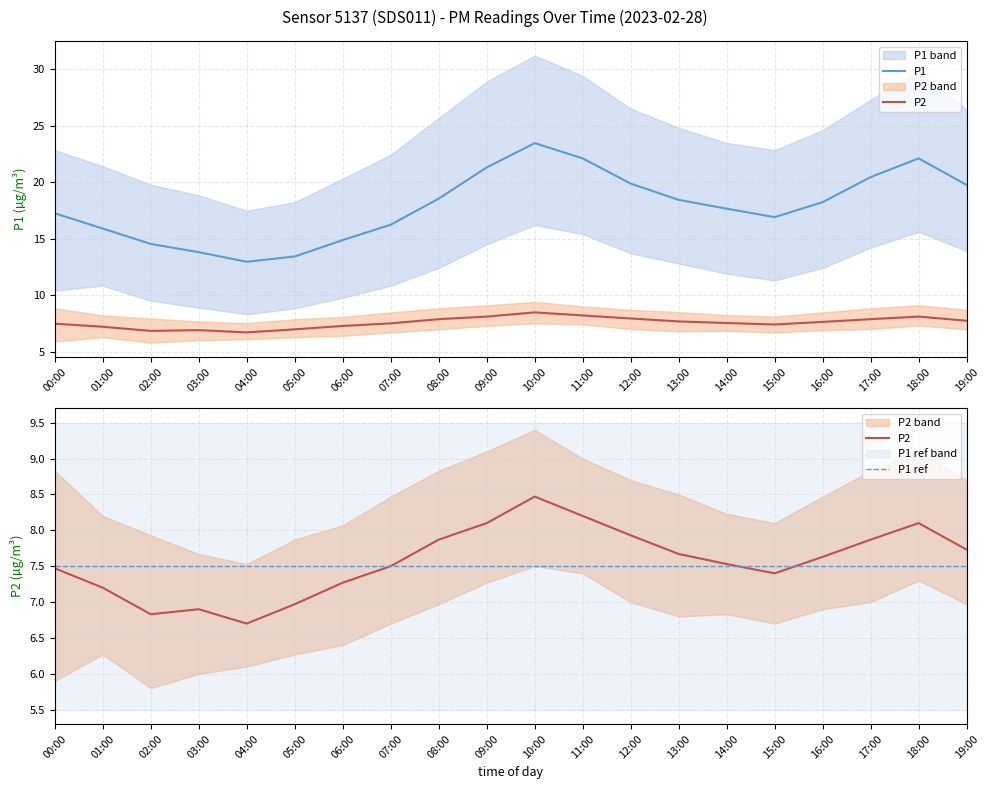

True or false: P1 ref and P2 intersect in this chart.

True